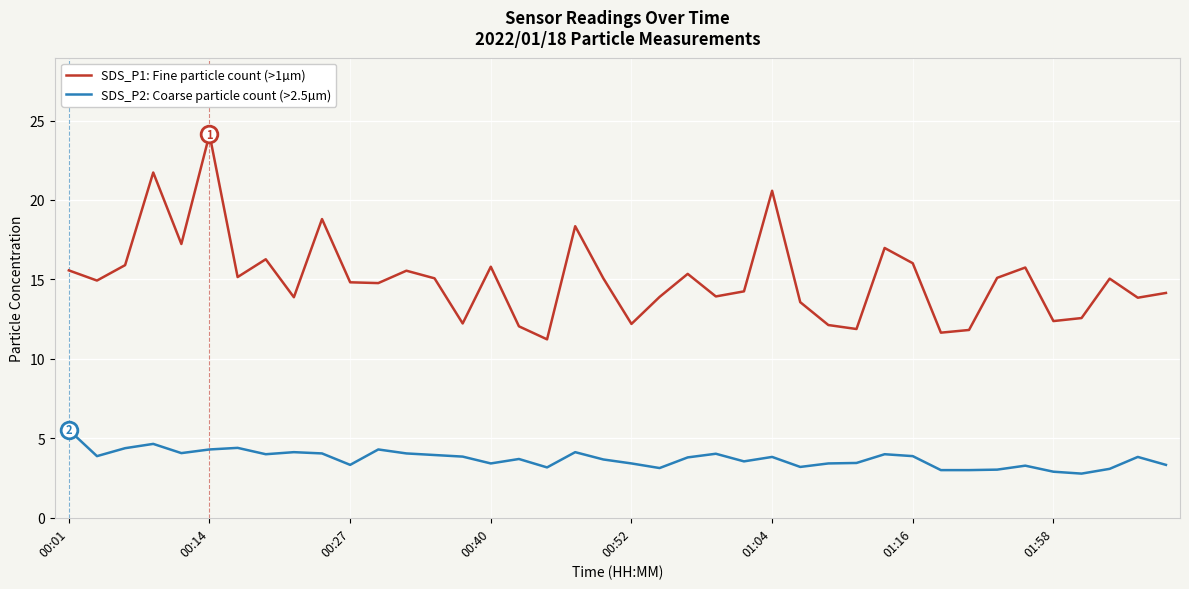

What is the minimum value shown in the chart?

2.8